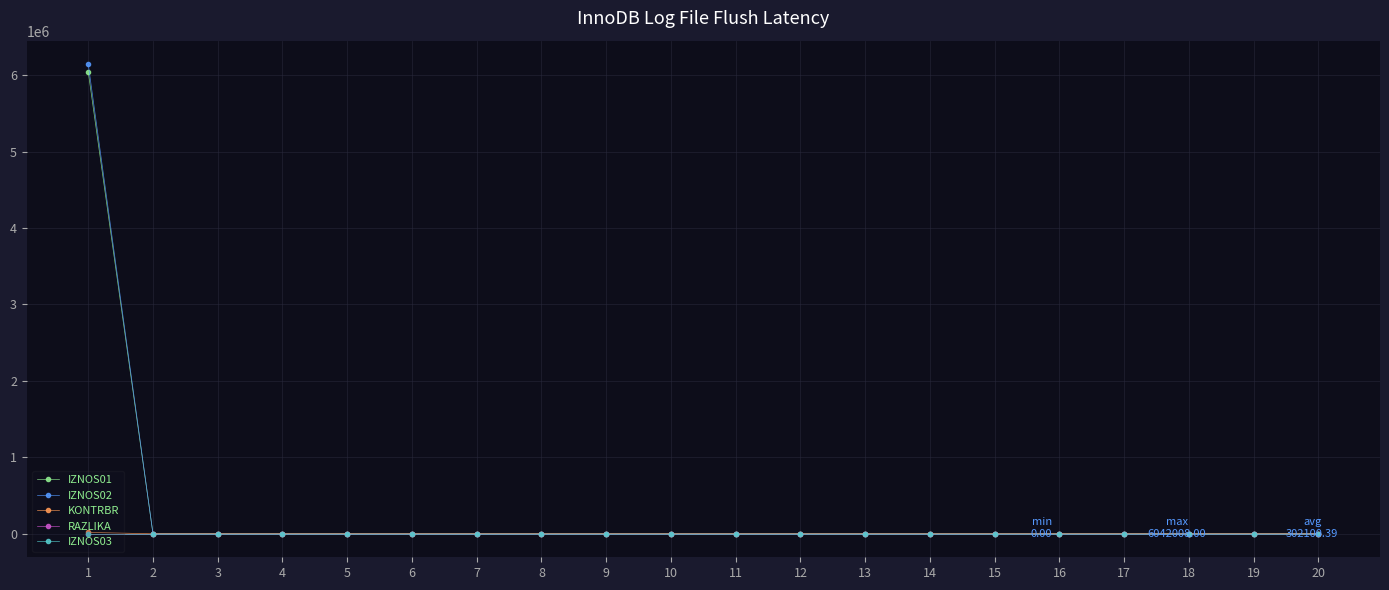

What is the greatest value displayed?

6142517.8